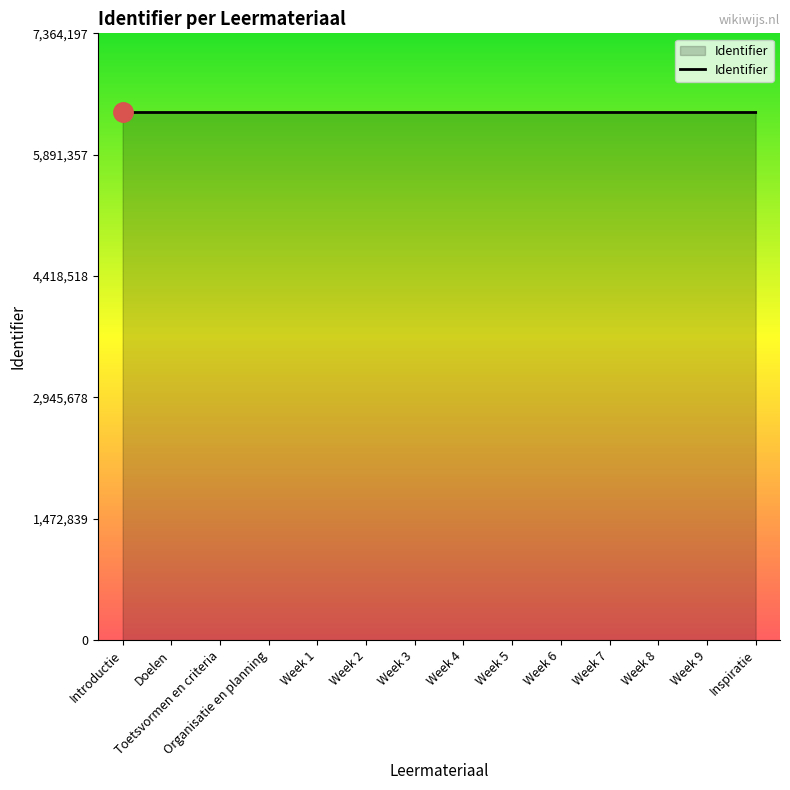

What is the change in value from Introductie to Week 3?

+11